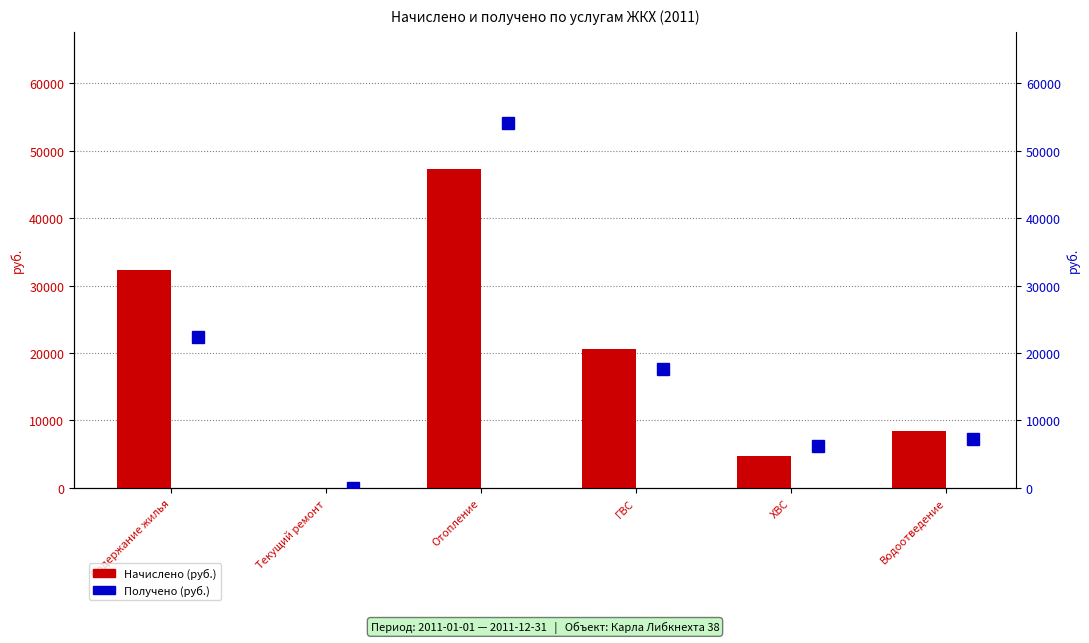

What is the difference between the maximum and minimum values in the Получено (руб.) series?

54108.2